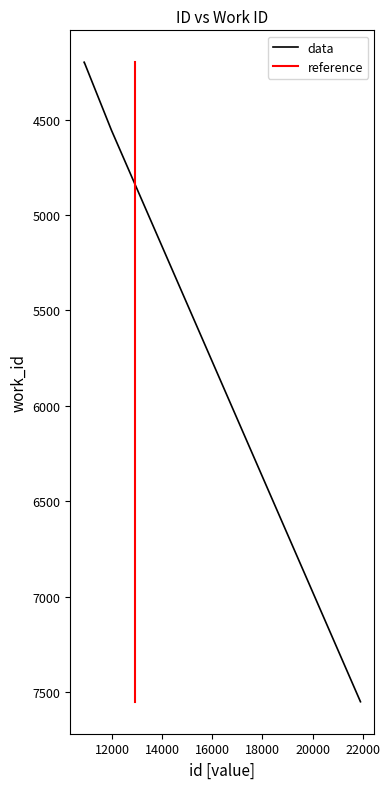

True or false: the data has more than 1 interior local peaks.

False